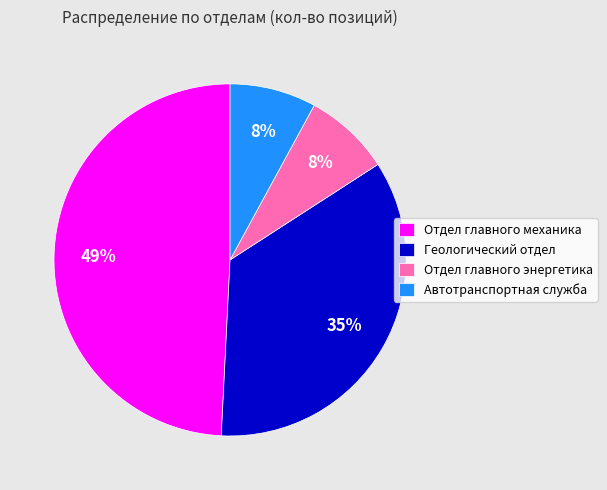

To the nearest percent, what is the difference between the Геологический отдел and Отдел главного механика slice percentages?

14%